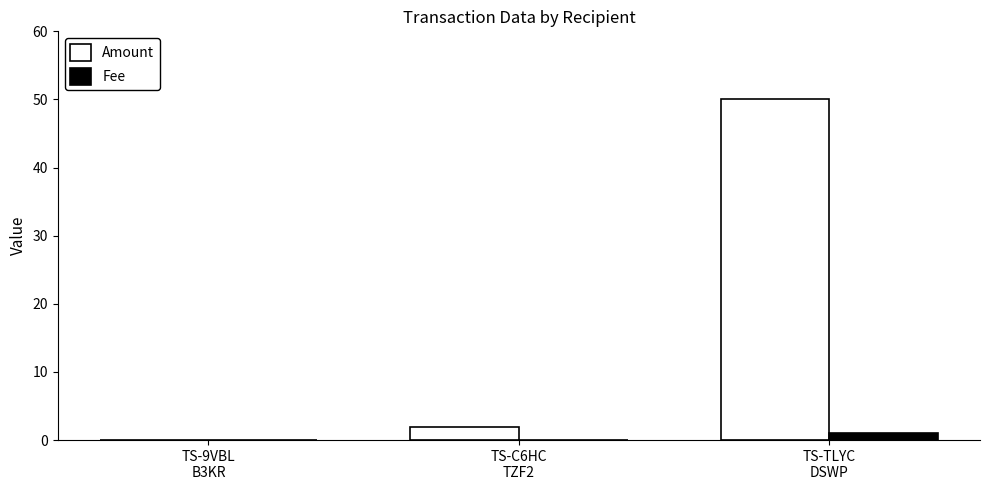

The Amount series shows 2.0 at TS-C6HC
TZF2. True or false?

True